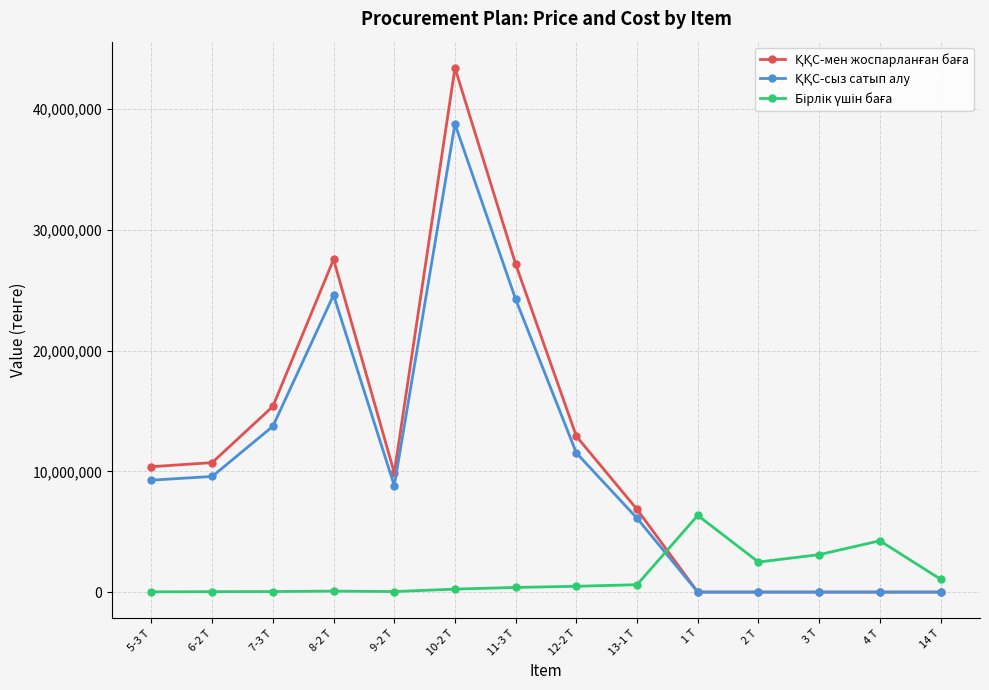

What is the total value across all series at 6-2 Т?

20327866.8